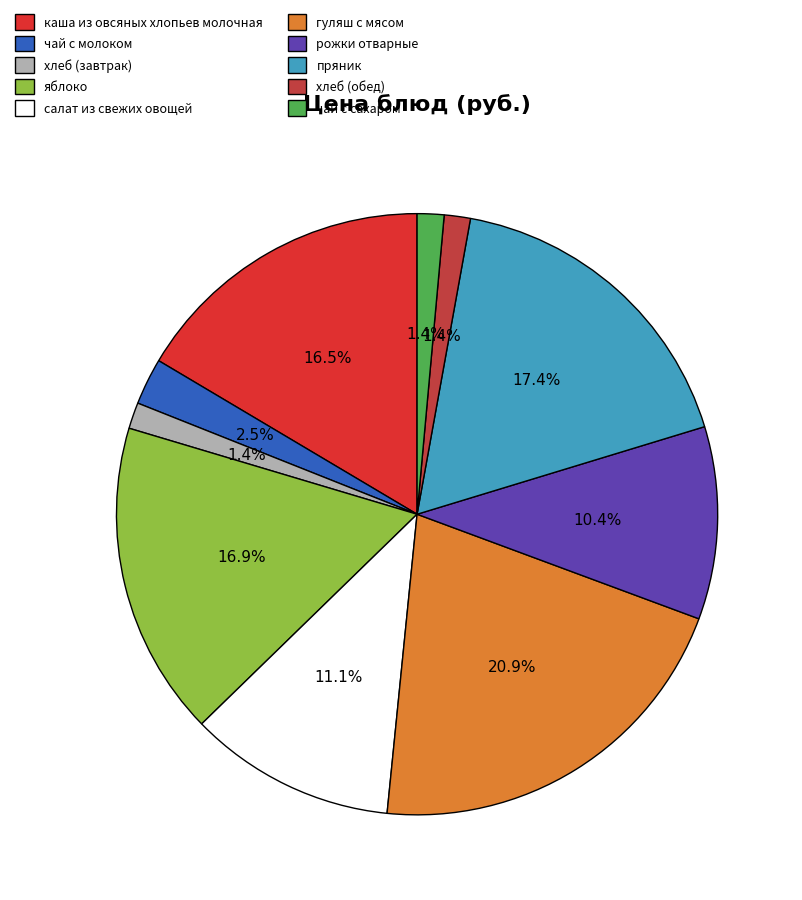

Combined, what portion of the pie is яблоко and чай с сахаром?

18.3%